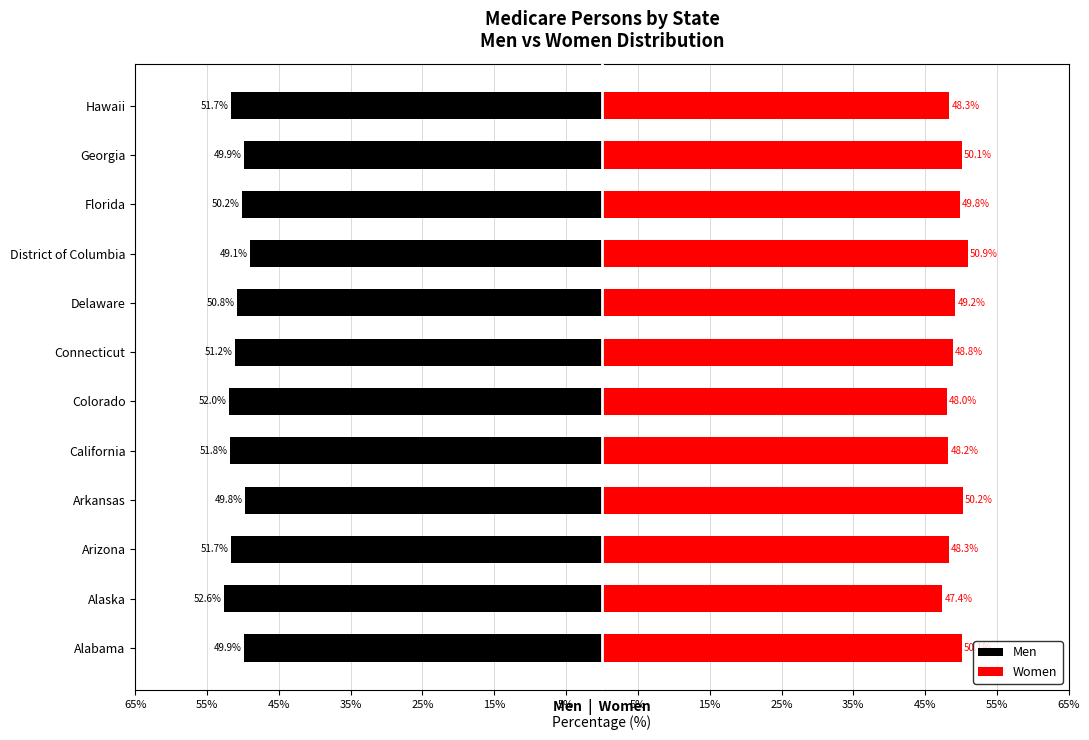

Reading right to left, list all the values displayed in this chart.

Men: -51.7	-49.9	-50.2	-49.1	-50.8	-51.2	-52.0	-51.8	-49.8	-51.7	-52.6	-49.9
Women: 48.3	50.1	49.8	50.9	49.2	48.8	48.0	48.2	50.2	48.3	47.4	50.1